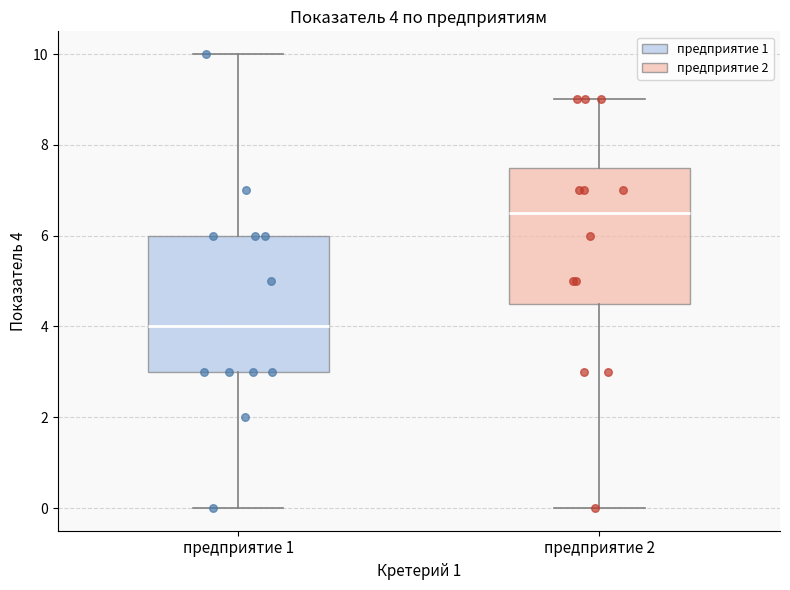

Which box's median line is the lowest?

предприятие 1